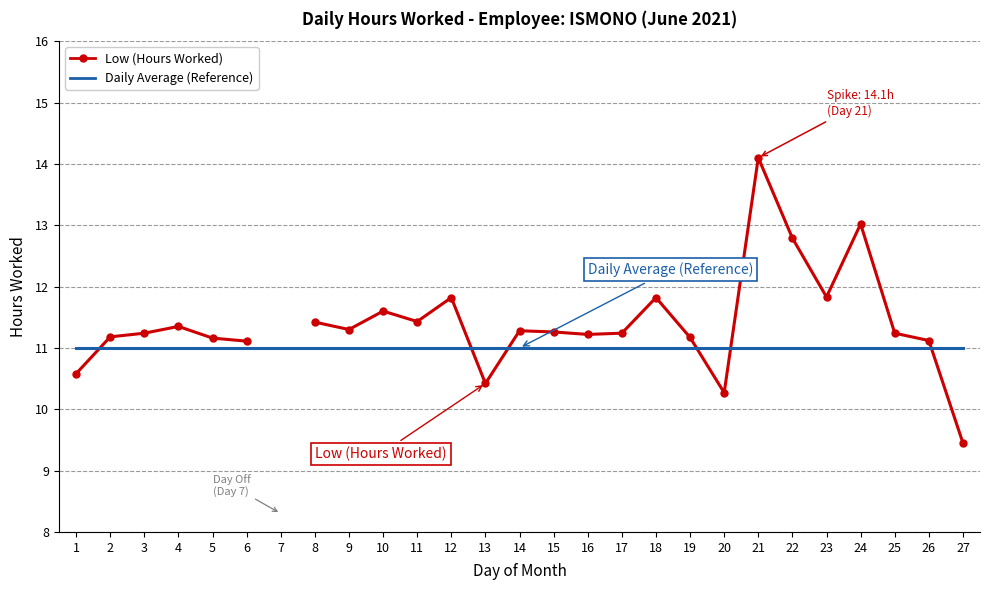

Rank the series at 27 from highest to lowest value.

Daily Average (Reference), Low (Hours Worked)